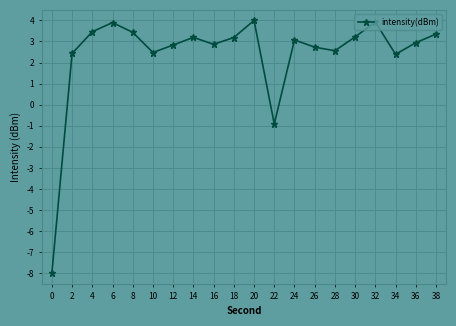

Does the chart have visible grid lines?

Yes